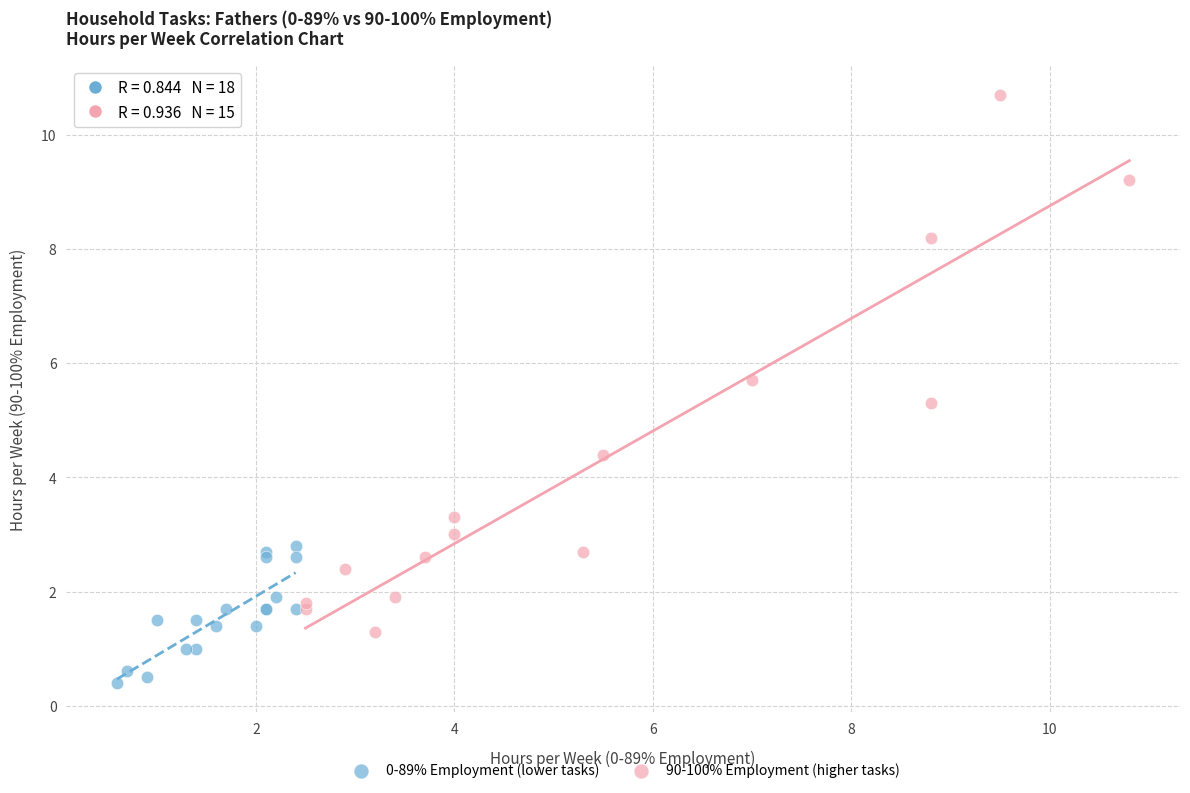

Which series contains the highest Y value?

90-100% Employment (higher tasks)